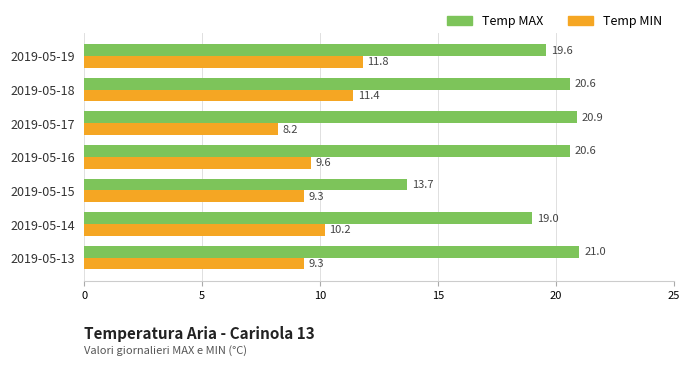

Which series has the largest total across all categories?

Temp MAX